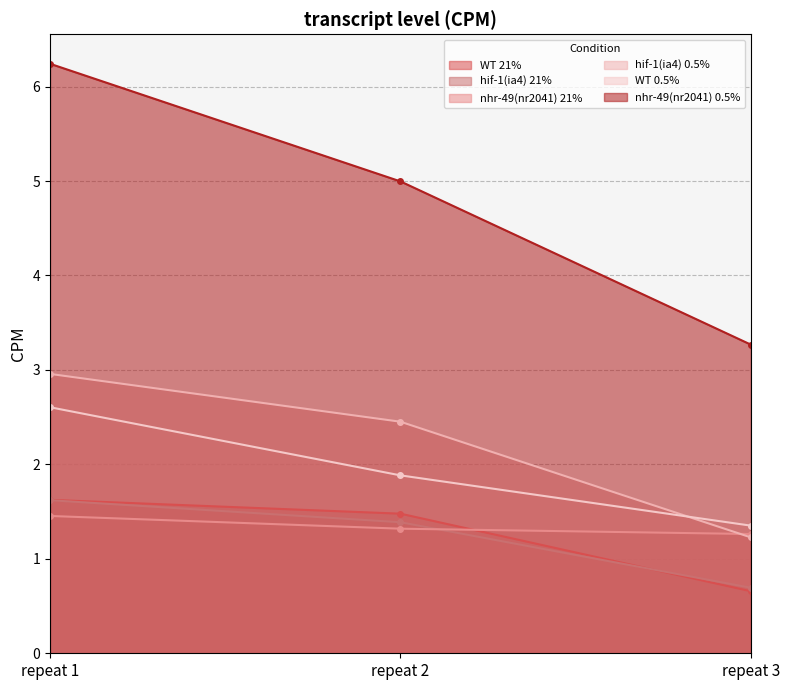

Is the value of WT 21% at repeat 1 greater than the value of hif-1(ia4) 0.5% at repeat 2?

No